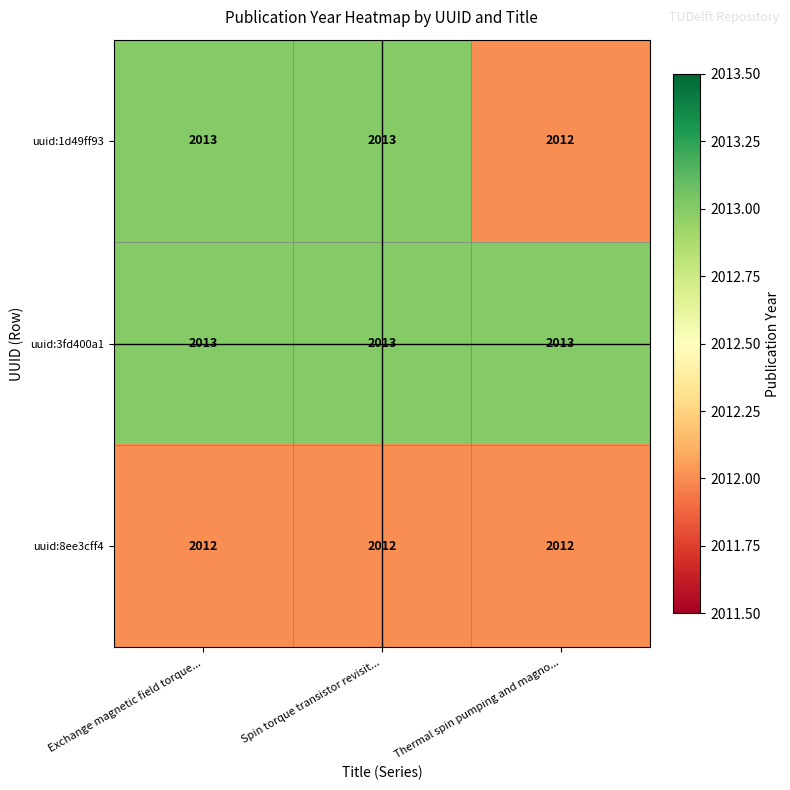

Is it true that uuid:3fd400a1 equals 500 at Thermal spin pumping and magno...?

False